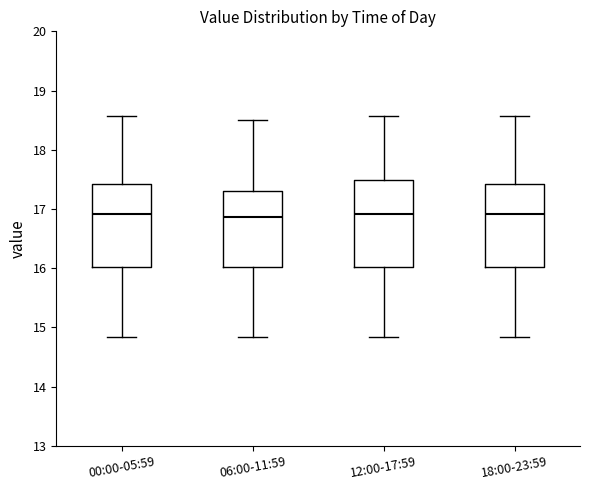

Reading left to right, transcribe this box plot: for each box, give where its median line is, the range the box spans, and where its two whiskers end, as read against the y-axis. The values are not printed on the chart, so give them approximately, as read against the axis.

00:00-05:59: median 16.9, box 16.0 to 17.4, whiskers 14.8 to 18.6
06:00-11:59: median 16.9, box 16.0 to 17.3, whiskers 14.8 to 18.5
12:00-17:59: median 16.9, box 16.0 to 17.5, whiskers 14.8 to 18.6
18:00-23:59: median 16.9, box 16.0 to 17.4, whiskers 14.8 to 18.6